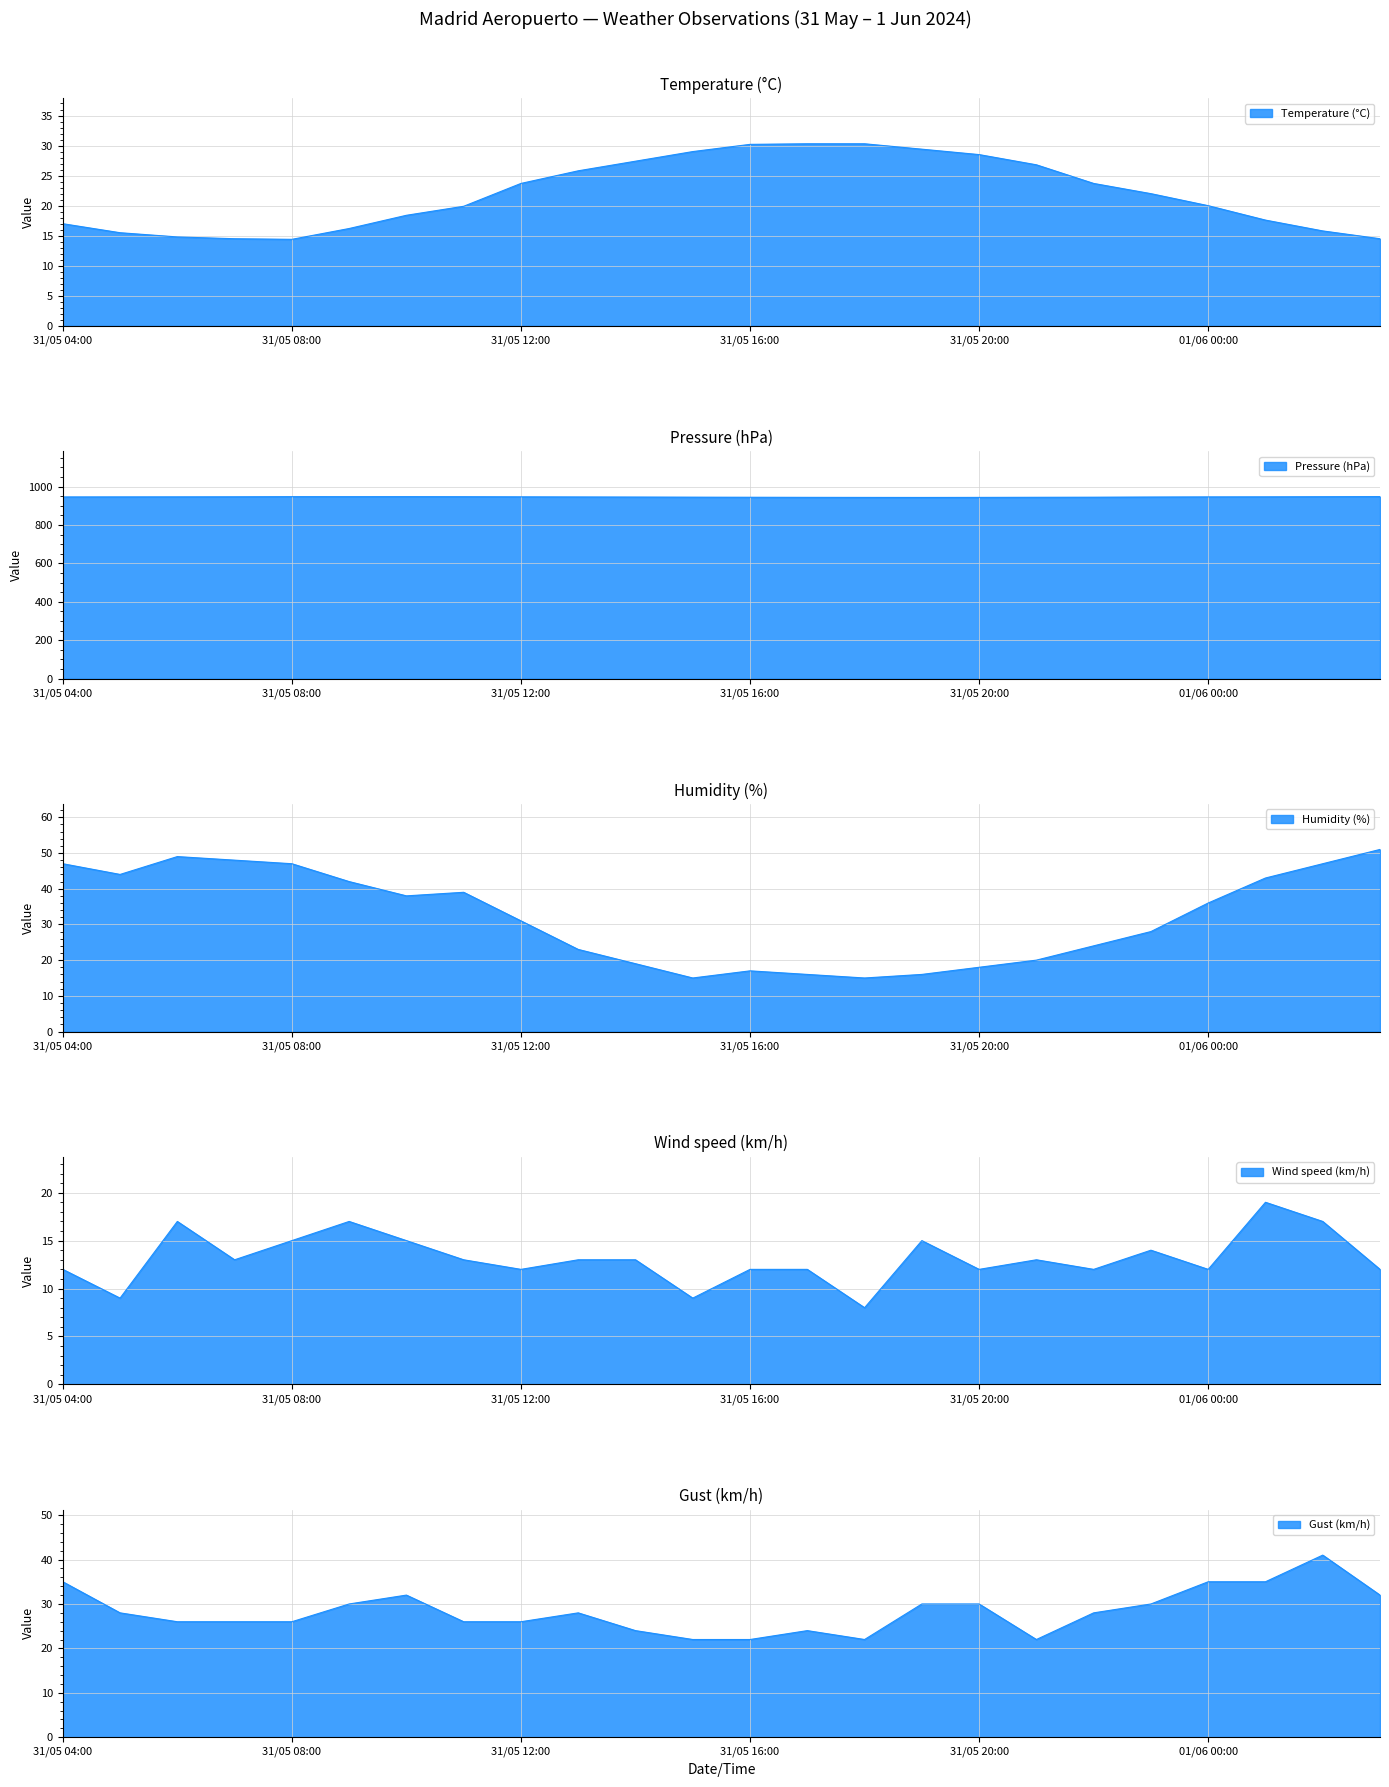

How many categories are shown in the chart?

24